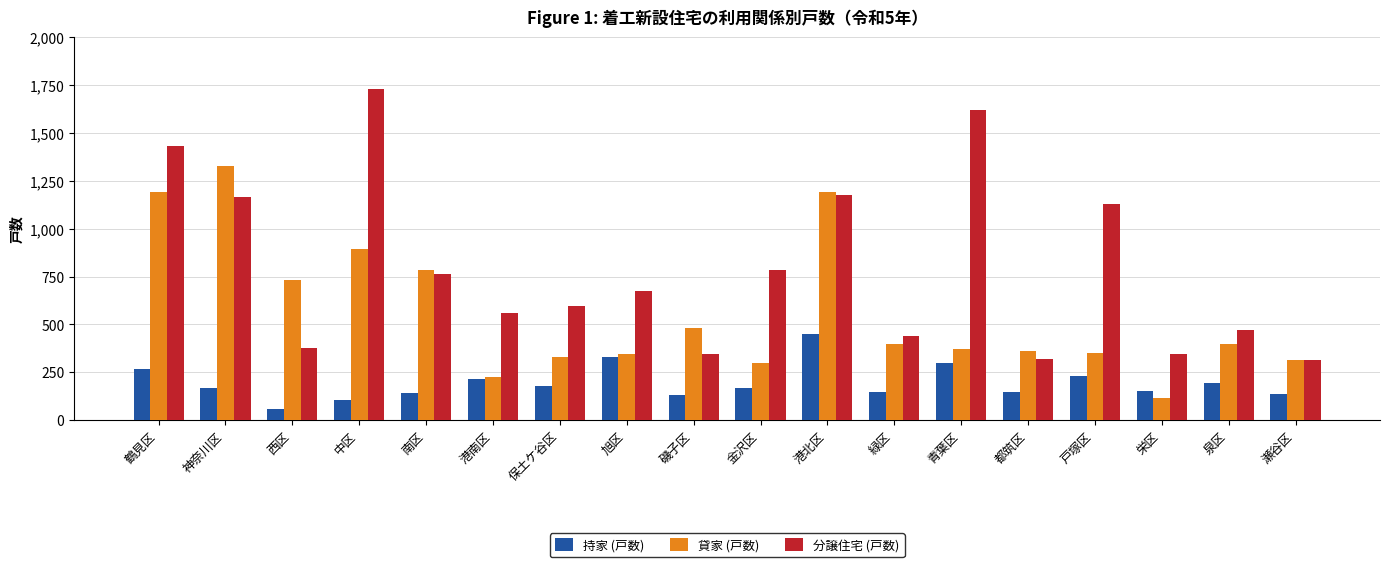

What is the minimum value shown in the chart?

57